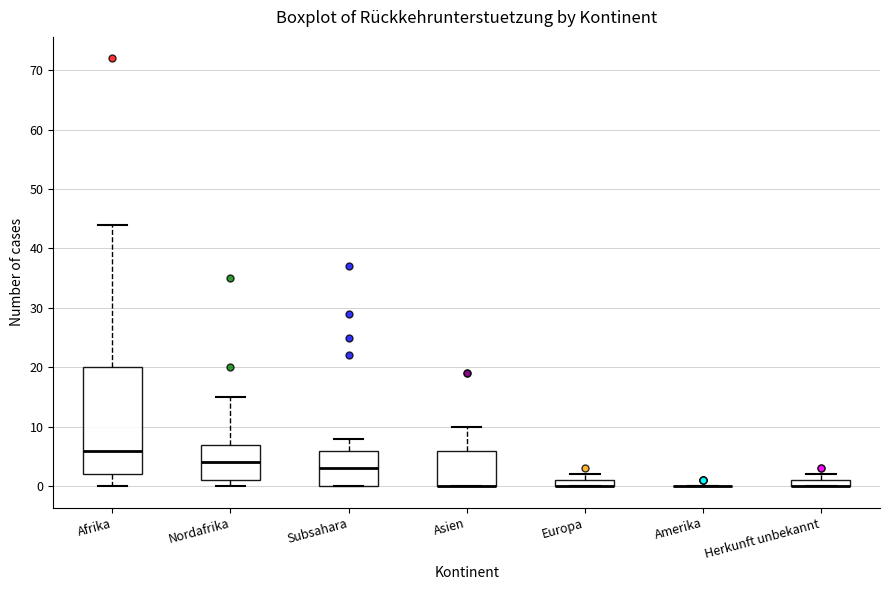

Where does the upper whisker of the box for Subsahara end on the y-axis? The values are not printed on the chart, so give them approximately, as read against the axis.

8